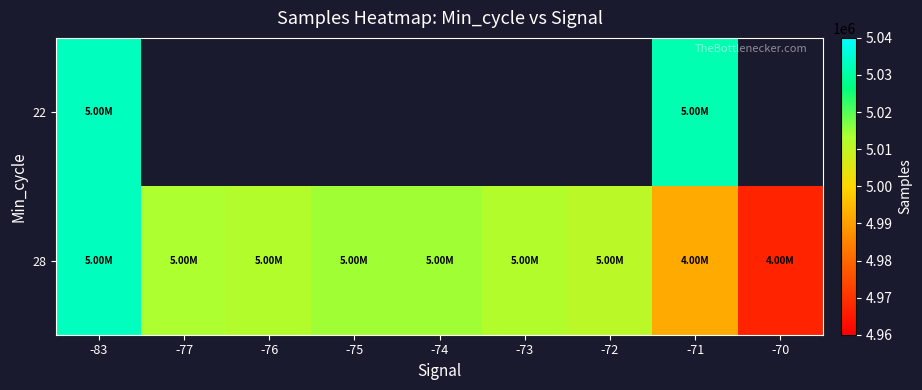

Count the number of categories in the chart.

9